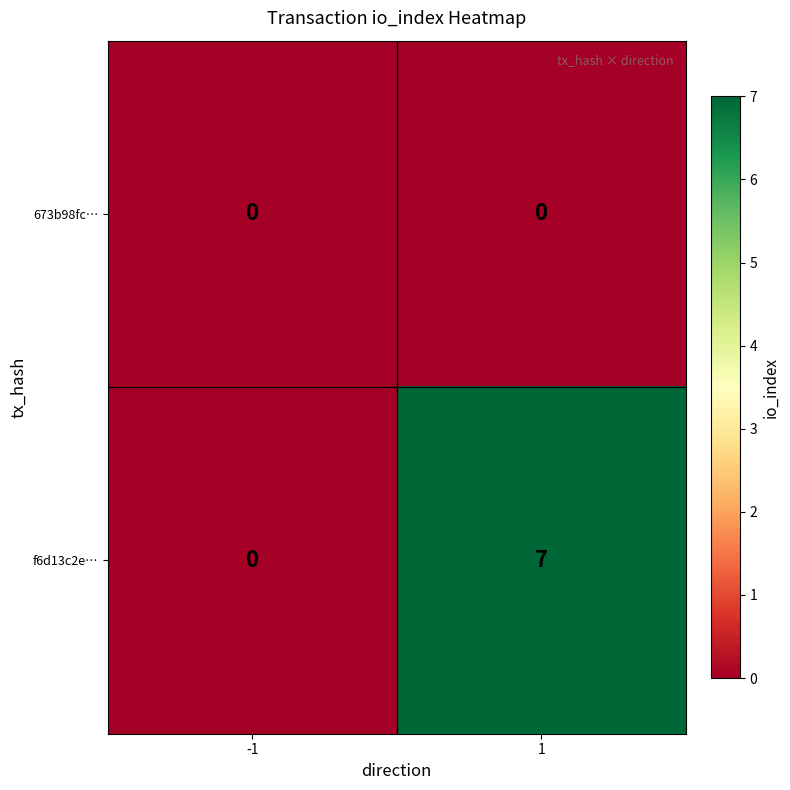

What is the sum of the f6d13c2e… values at 1 and -1?

7